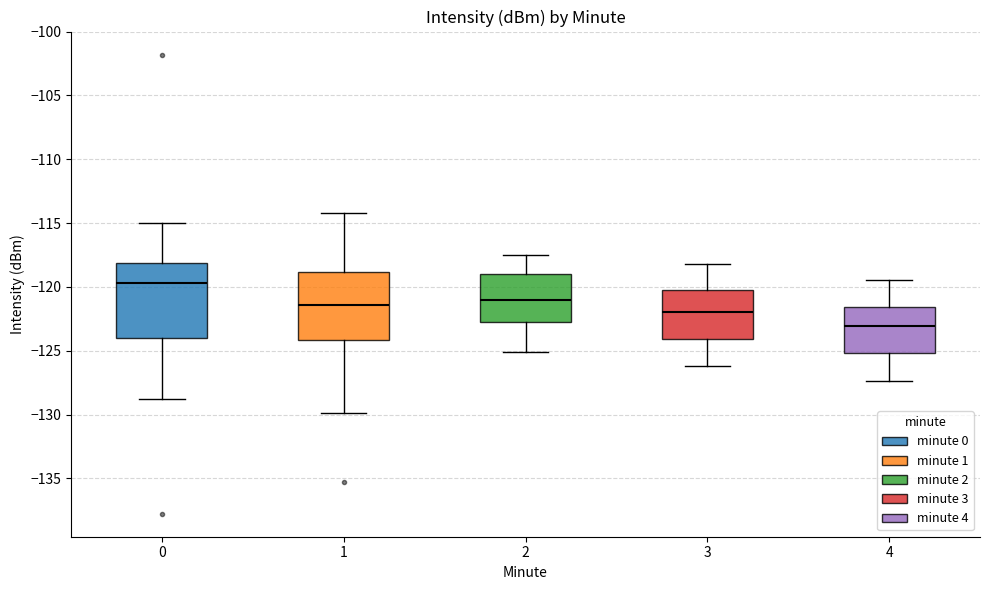

Which box's median line is the lowest?

4